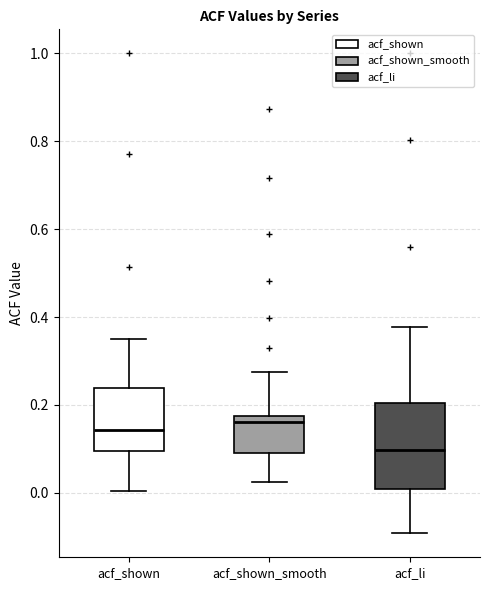

Reading left to right, read every box against the y-axis: the position of its median line, the range the box covers, and the ends of its whiskers. The values are not printed on the chart, so give them approximately, as read against the axis.

acf_shown: median 0.14, box 0.10 to 0.24, whiskers 0.00 to 0.36
acf_shown_smooth: median 0.16, box 0.10 to 0.18, whiskers 0.02 to 0.28
acf_li: median 0.10, box 0.00 to 0.20, whiskers -0.10 to 0.38